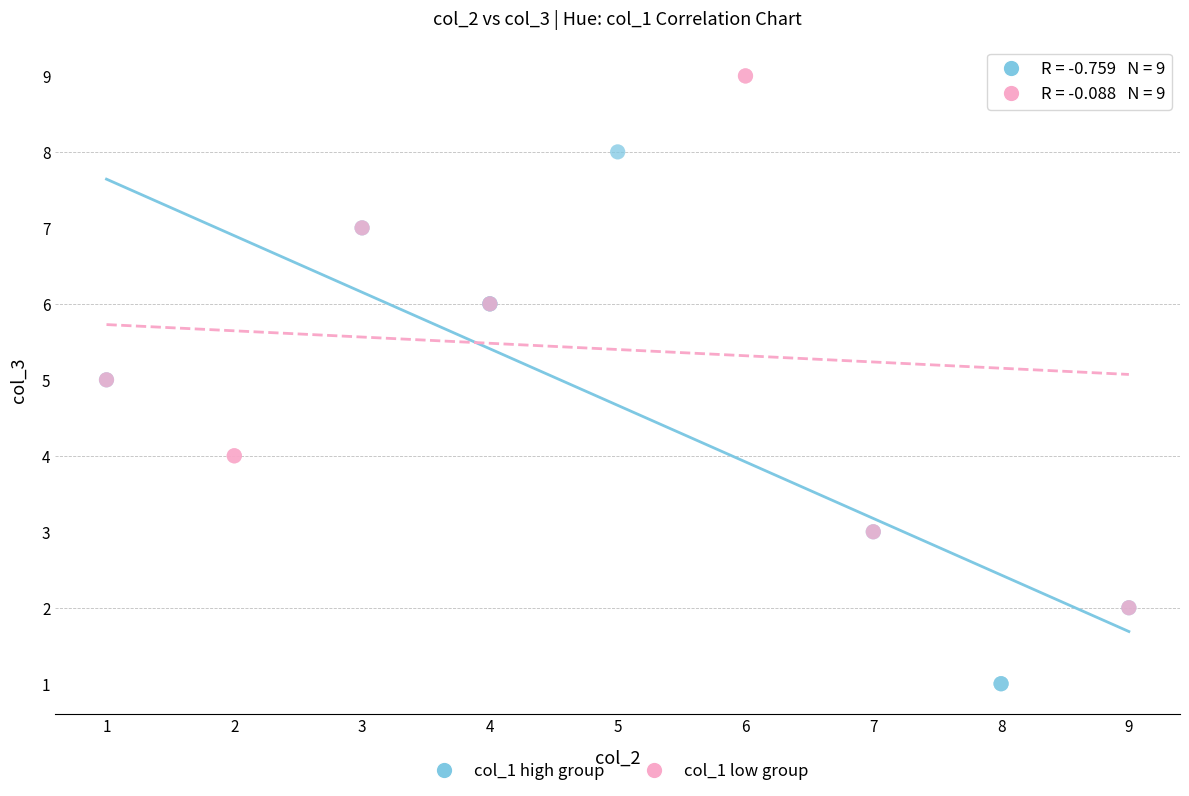

Which series contains the highest Y value?

col_1 low group